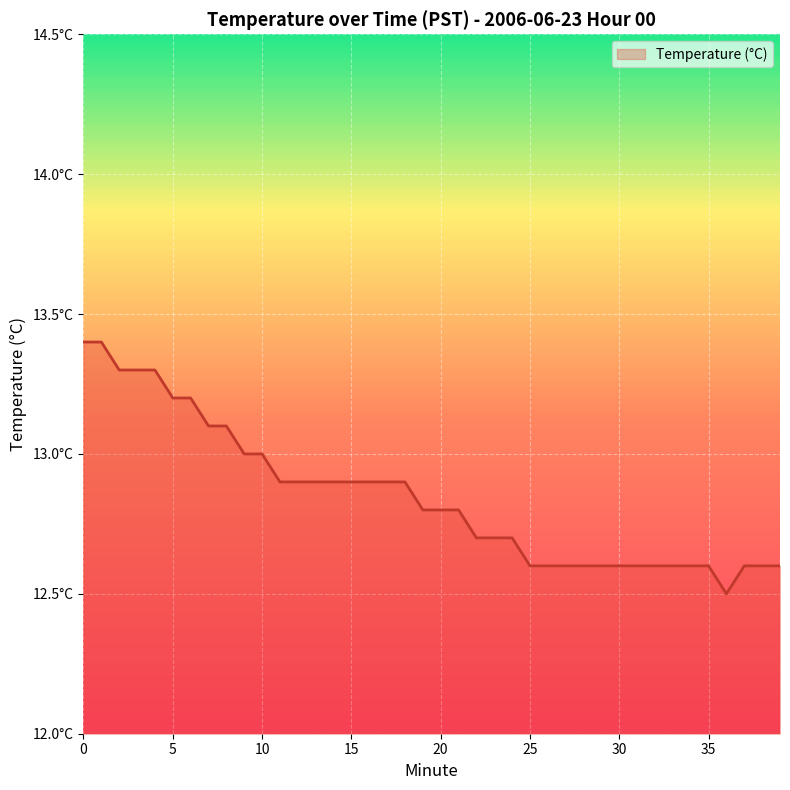

Does the chart display data point markers on the line(s)?

No